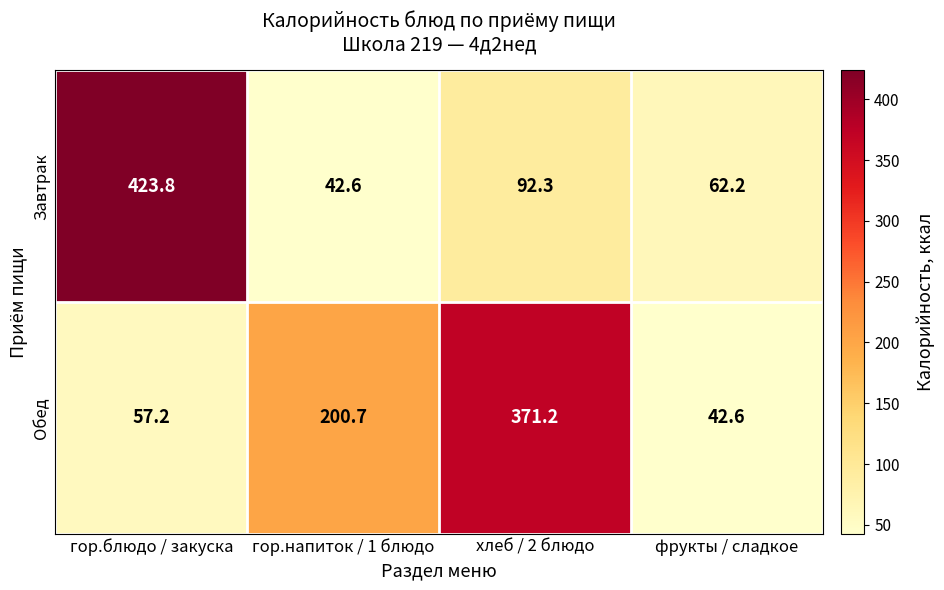

At which category is the sum across all series the highest?

гор.блюдо / закуска